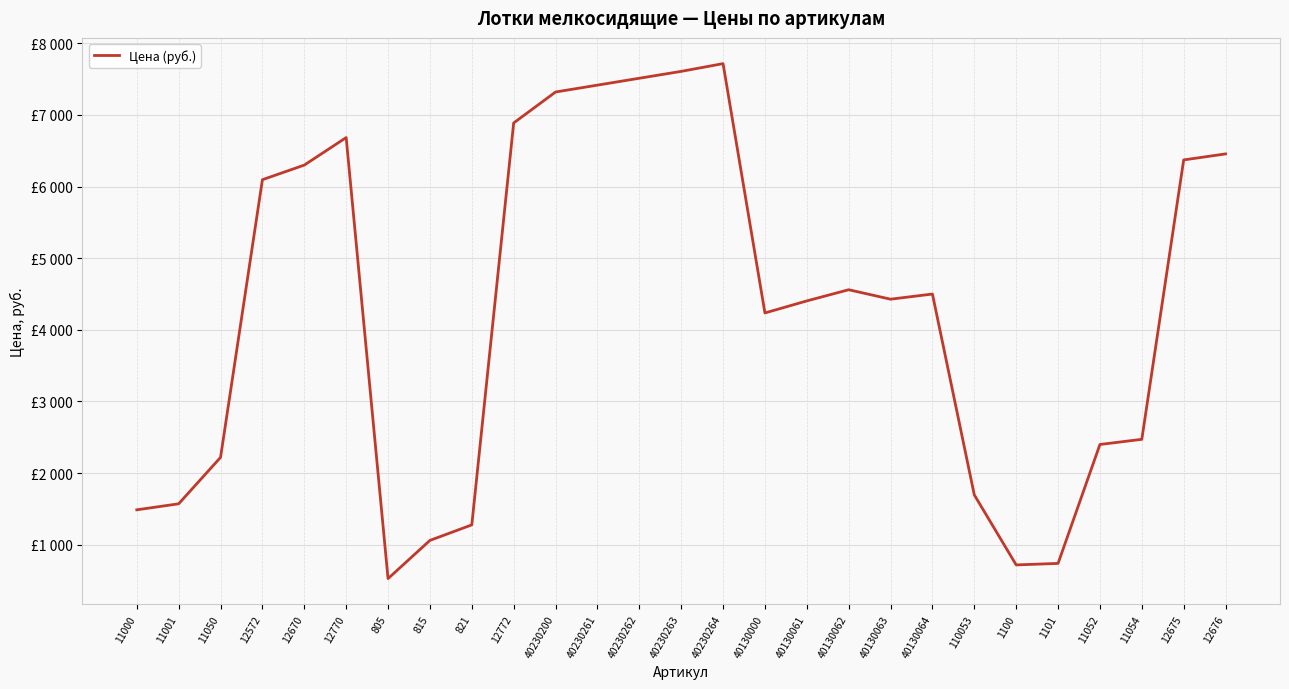

List the labels in order of value, largest first.

40230264, 40230263, 40230262, 40230261, 40230200, 12772, 12770, 12676, 12675, 12670, 12572, 40130062, 40130064, 40130063, 40130061, 40130000, 11054, 11052, 11050, 110053, 11001, 11000, 821, 815, 1101, 1100, 805